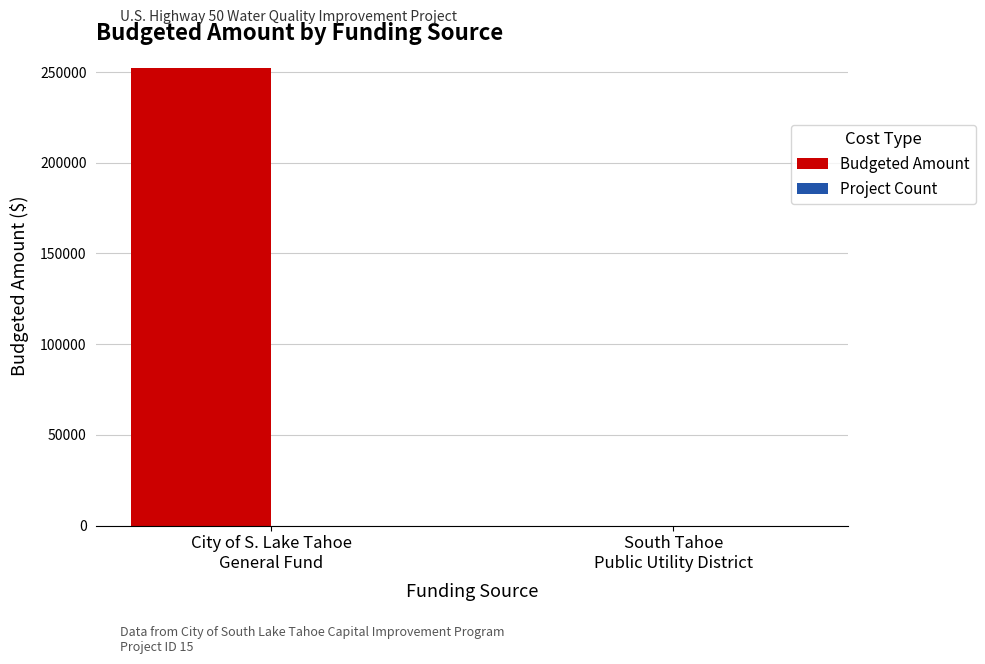

The Budgeted Amount series shows 252000 at City of S. Lake Tahoe
General Fund. True or false?

True